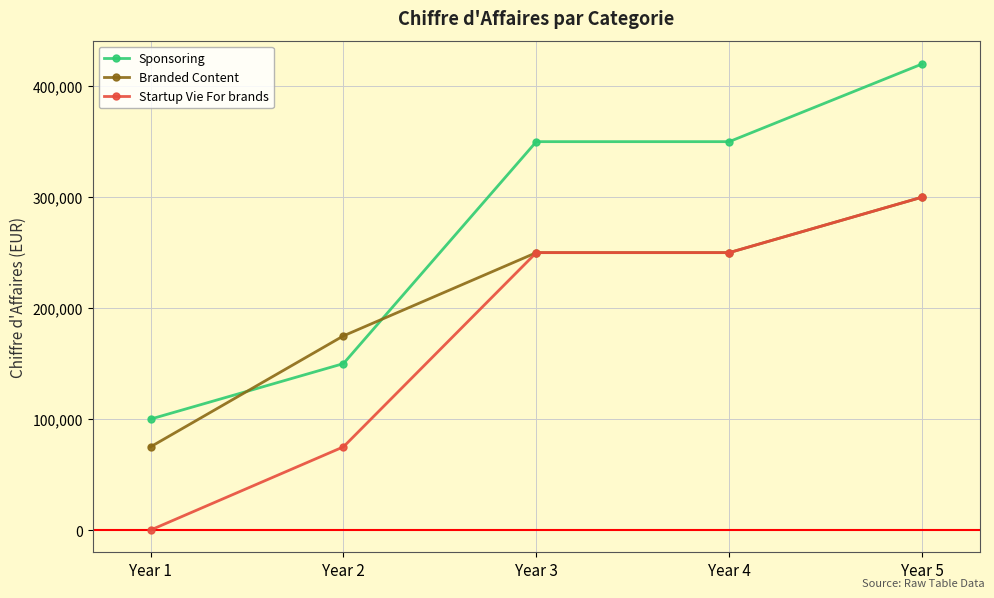

Which series changed the most between Year 2 and Year 3?

Sponsoring